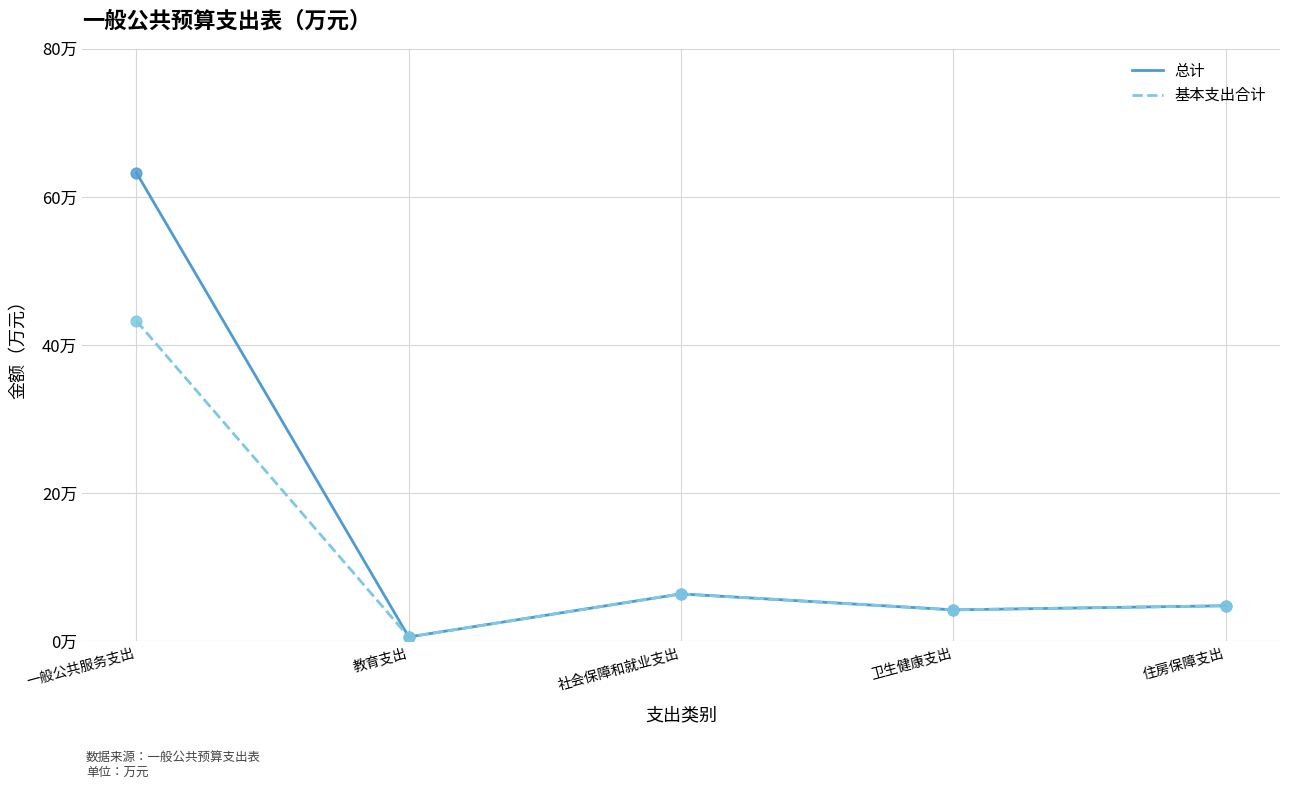

What are all the series names shown in the legend?

总计, 基本支出合计